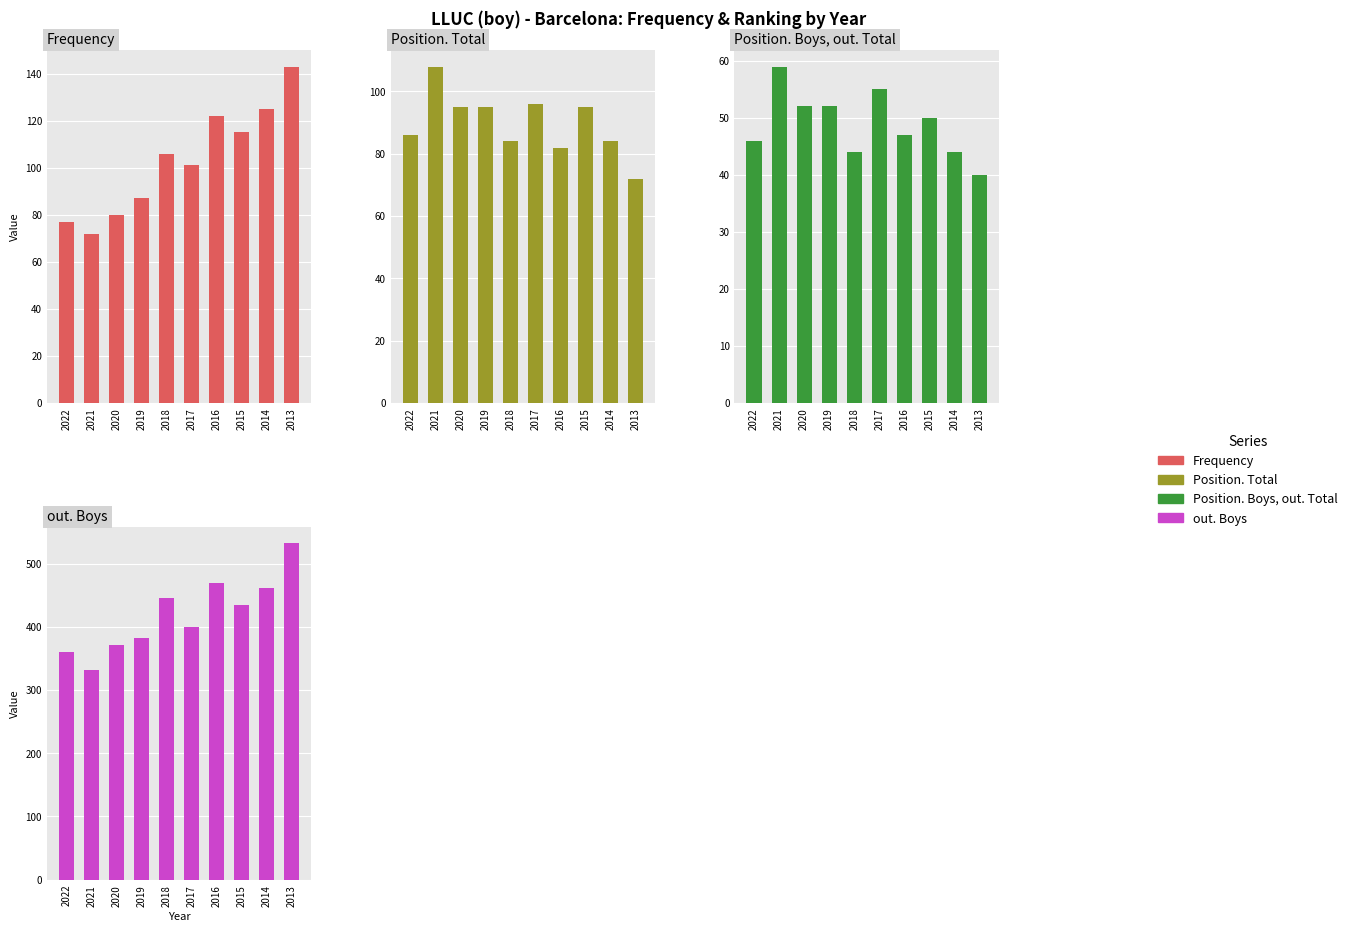

List the series in order of their peak value, lowest first.

Position. Boys, out. Total, Position. Total, Frequency, out. Boys